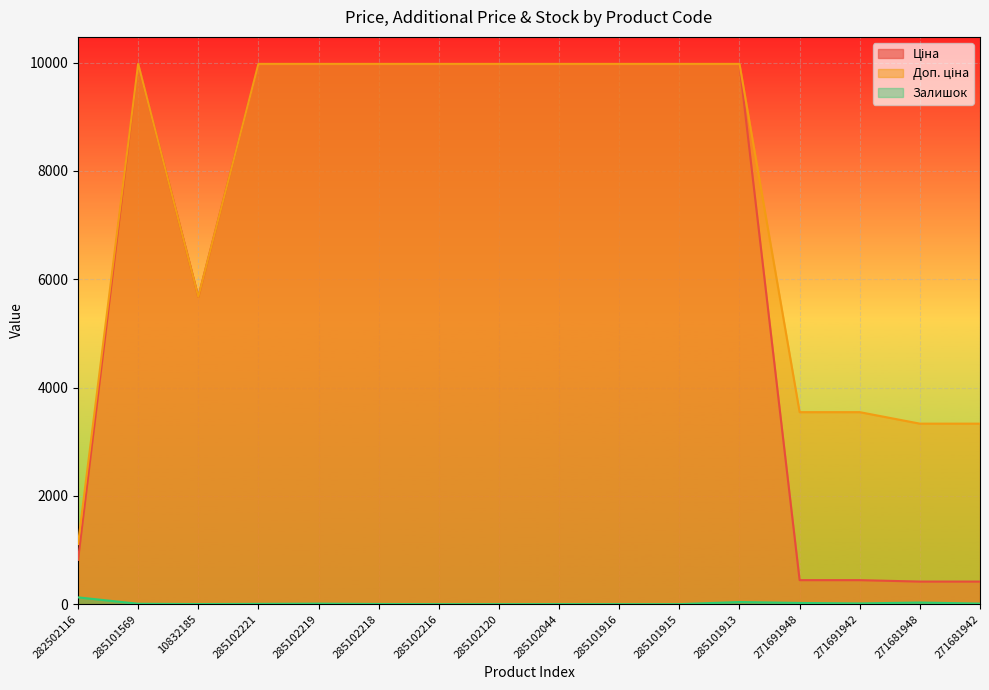

Reading left to right, list all the values displayed in this chart.

Ціна: 818.5	9975.0	5673.8	9975.0	9975.0	9975.0	9975.0	9975.0	9975.0	9975.0	9975.0	9975.0	443.1	443.1	416.6	416.6
Доп. ціна: 1109.2	9975.0	5673.8	9975.0	9975.0	9975.0	9975.0	9975.0	9975.0	9975.0	9975.0	9975.0	3545.0	3545.0	3332.5	3332.5
Залишок: 125.0	7.0	2.0	5.0	9.0	3.0	0.0	0.0	1.0	0.0	0.0	39.0	22.0	13.0	30.0	10.0